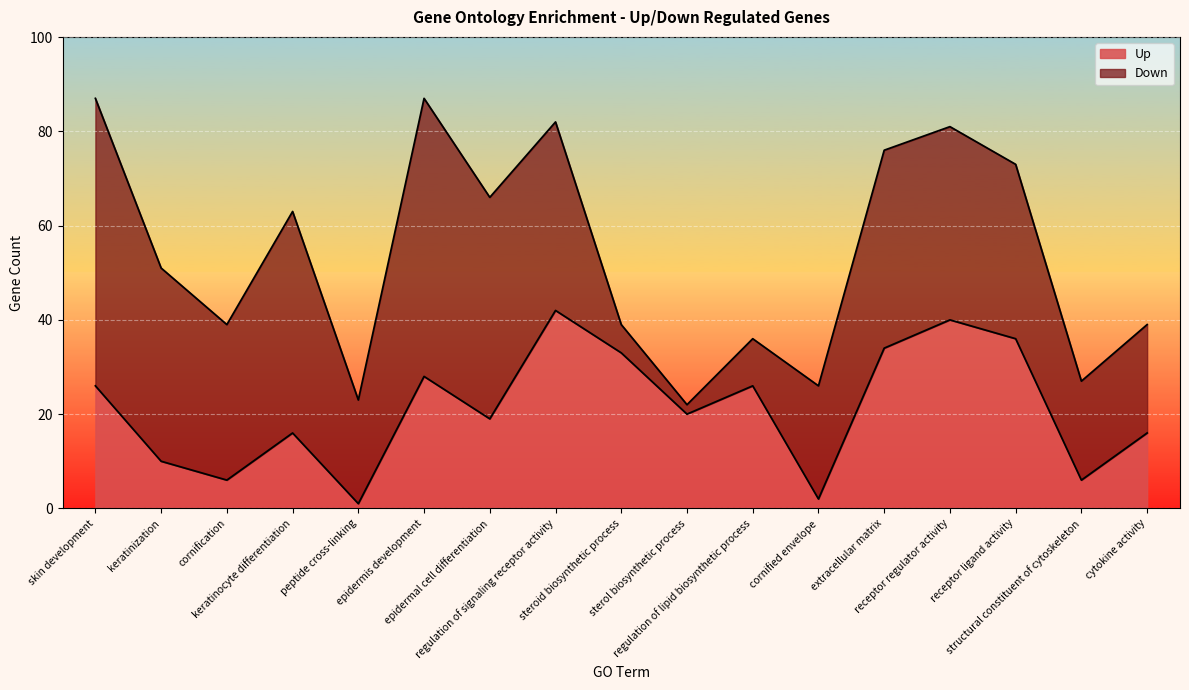

At which category does the data reach its first local peak?

keratinocyte differentiation